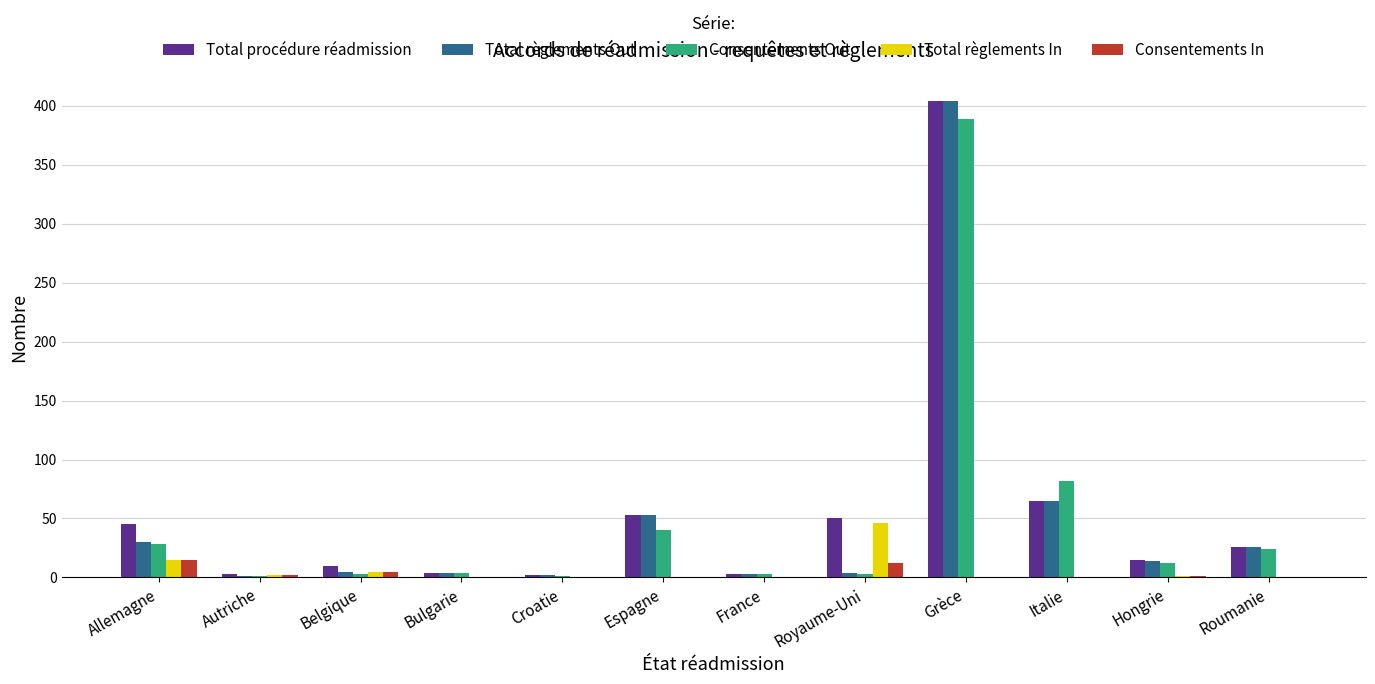

What is the highest value of the Consentements Out series?

389